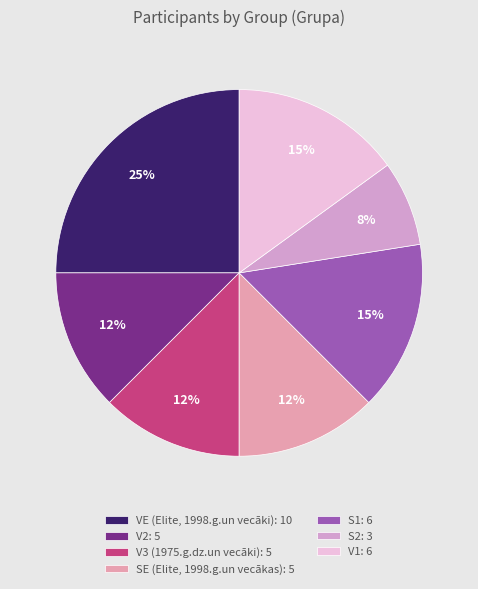

How many slices are in this pie chart?

7